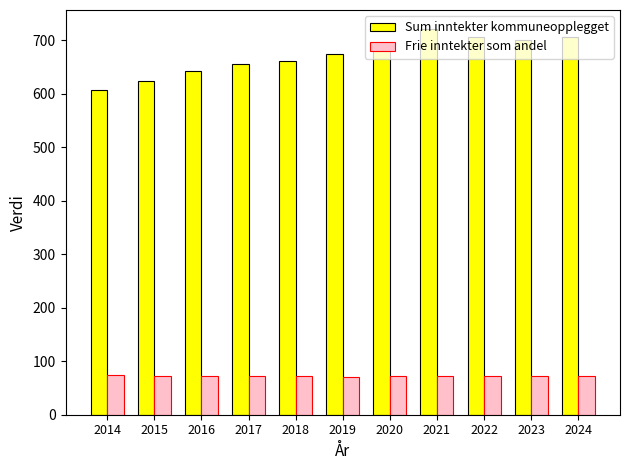

Is it true that Frie inntekter som andel equals 101.0 at 2015?

False